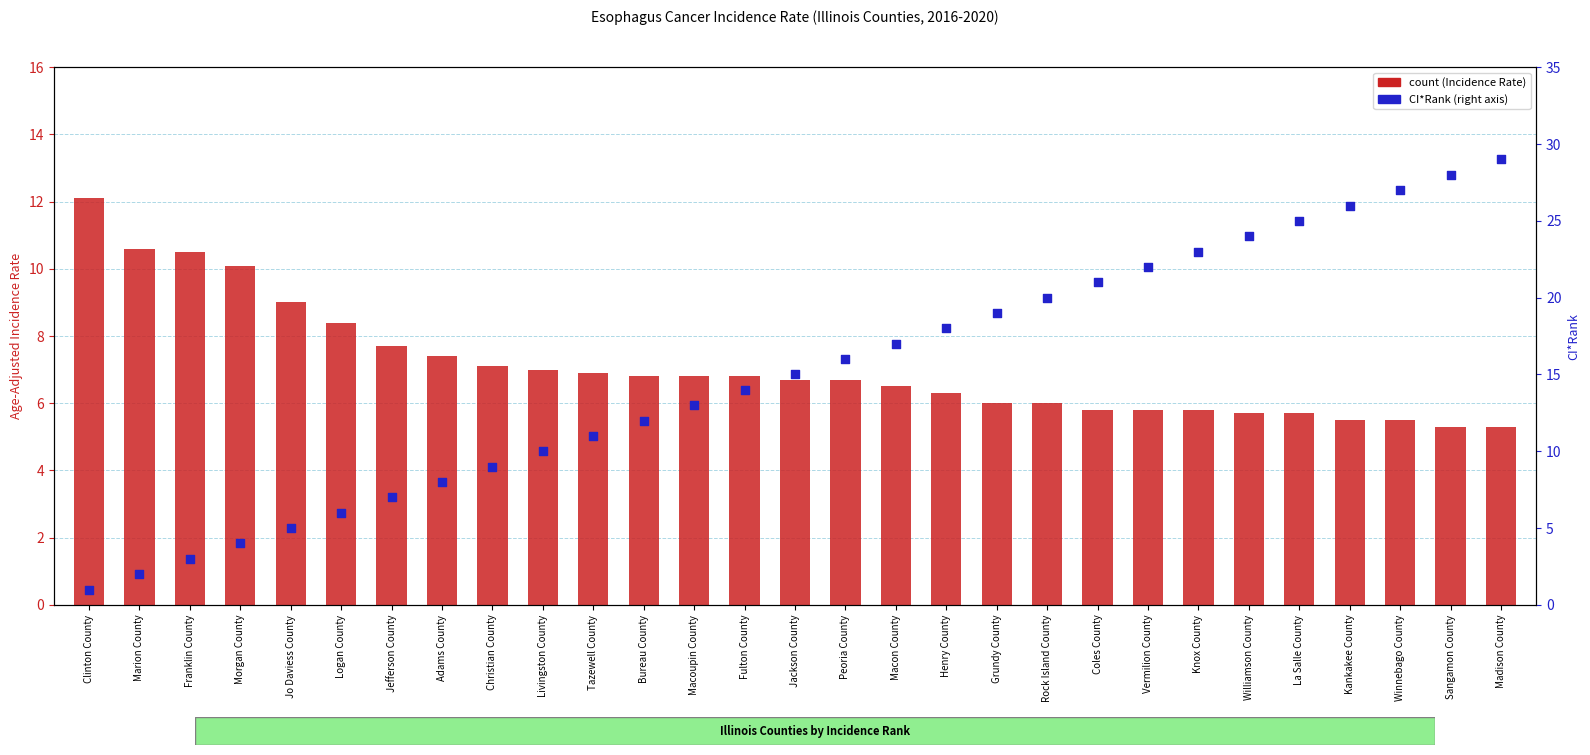

Which series has the widest spread of Y values?

percentile rank within the sample